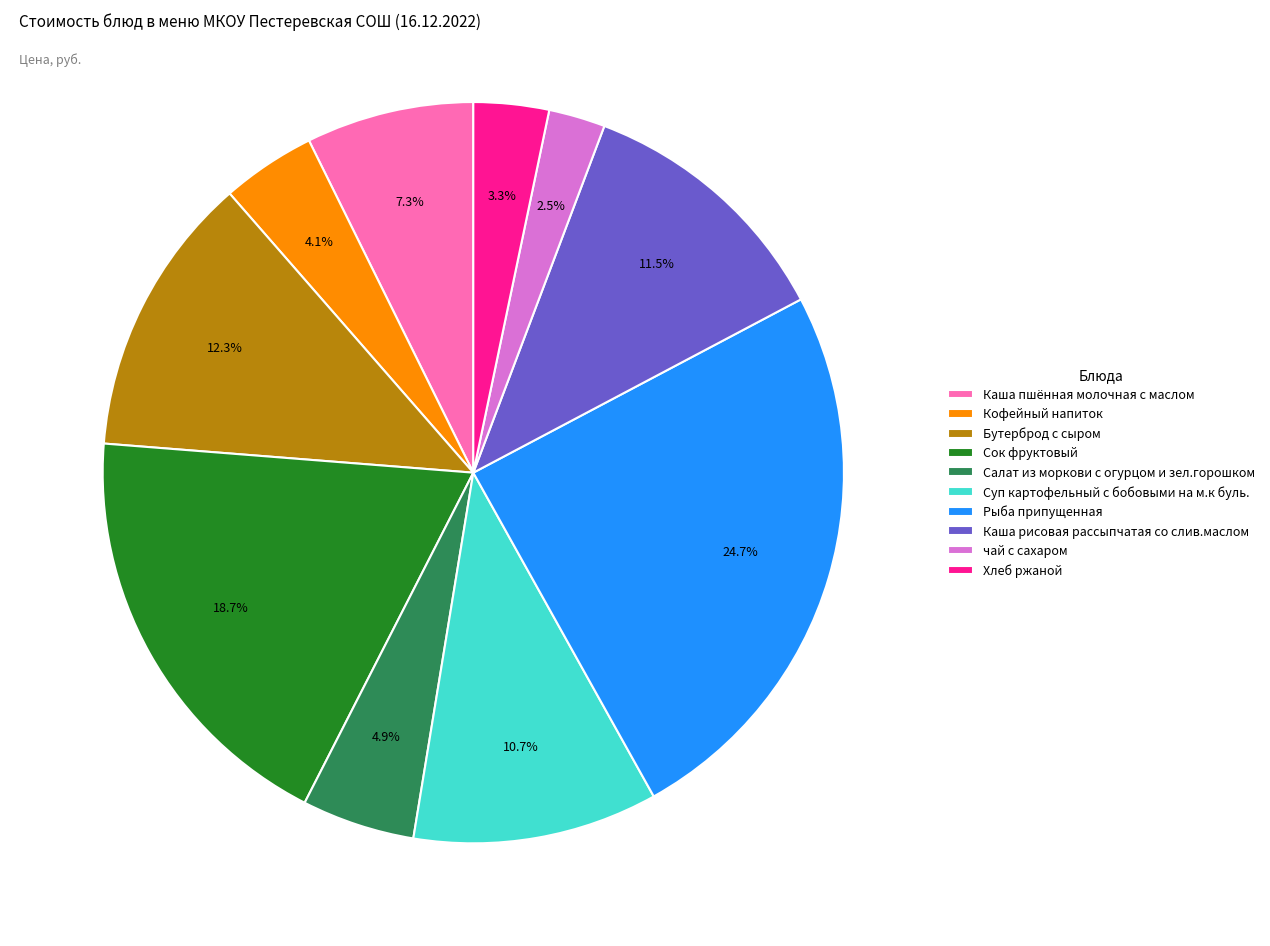

Count the number of slices in the pie.

10